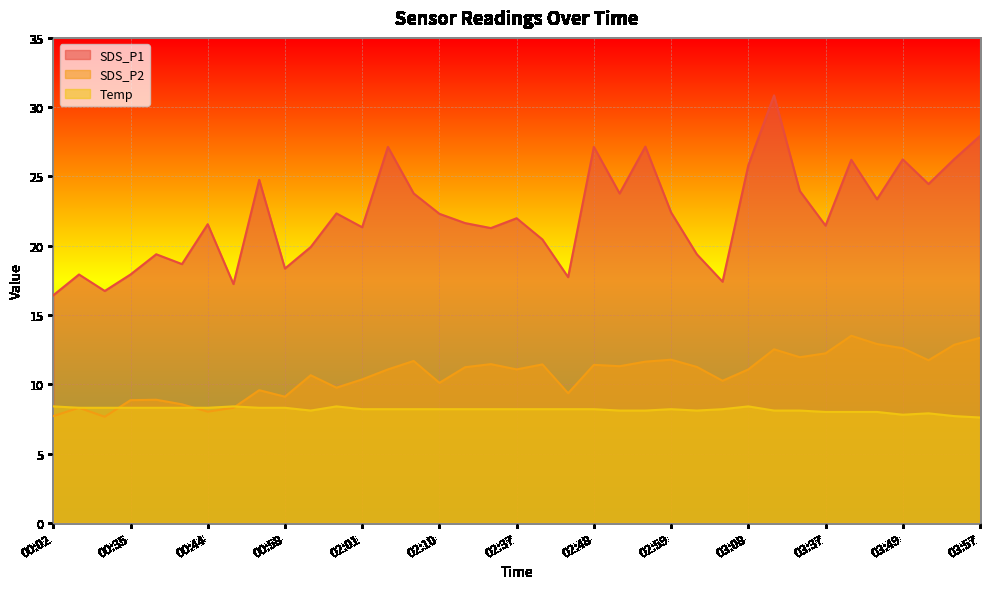

What is the label of the 8th point from the right?

03:34